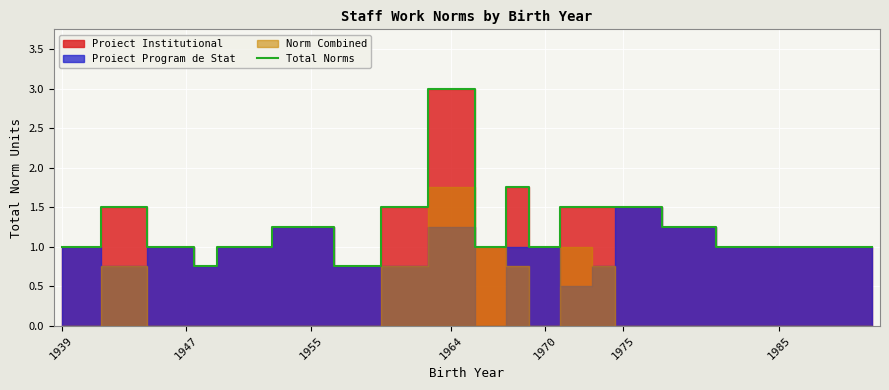

What is the highest value of the Total Norms series?

3.0